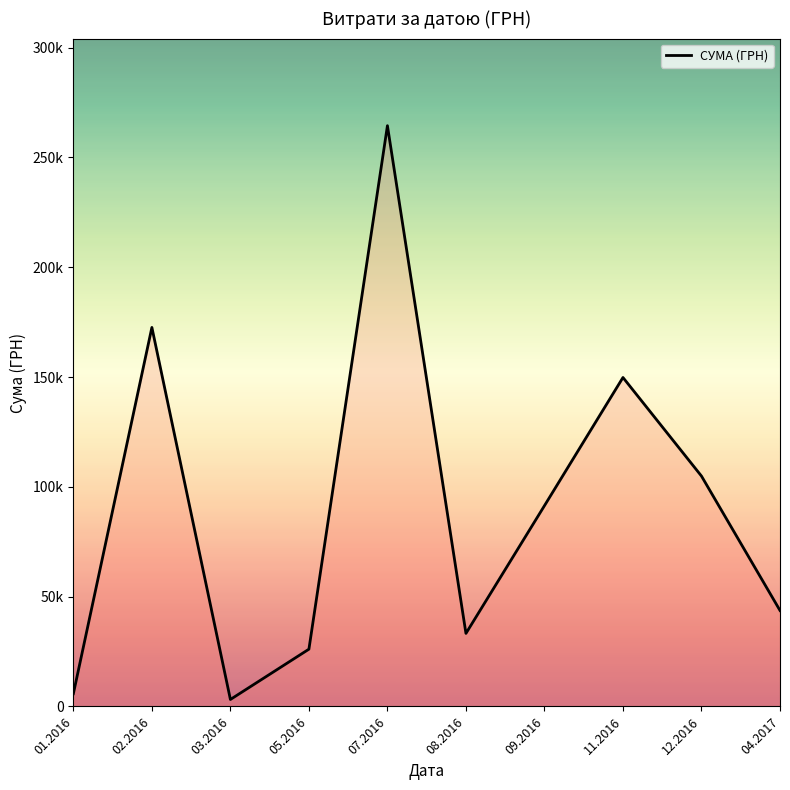

Does the chart display data point markers on the line(s)?

No